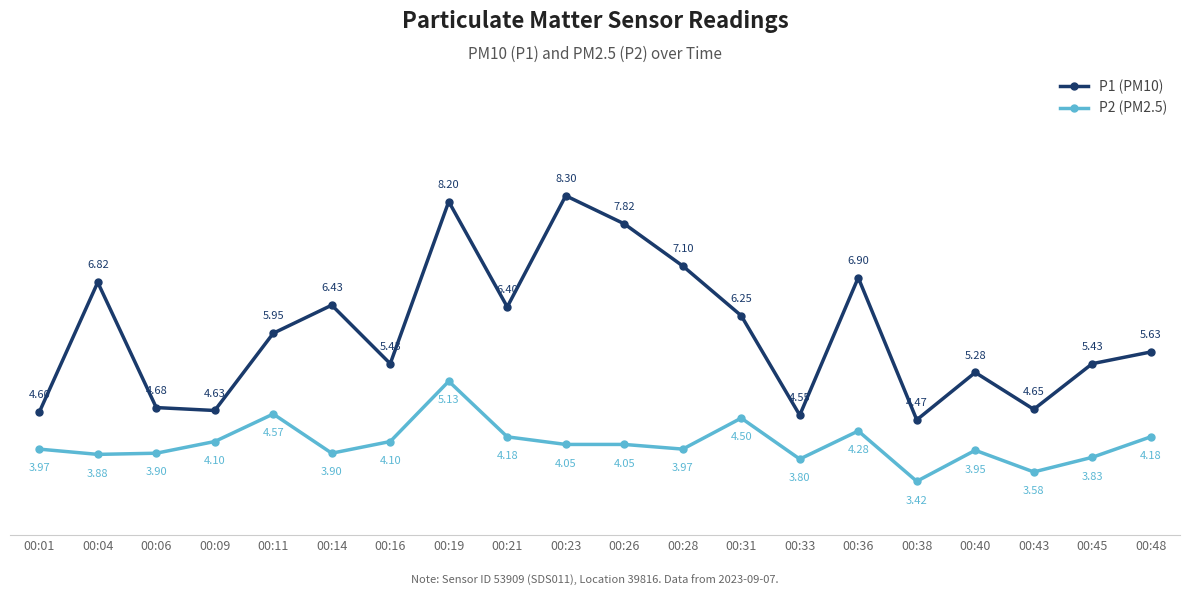

What is the difference between the highest and lowest values at 00:40?

1.3